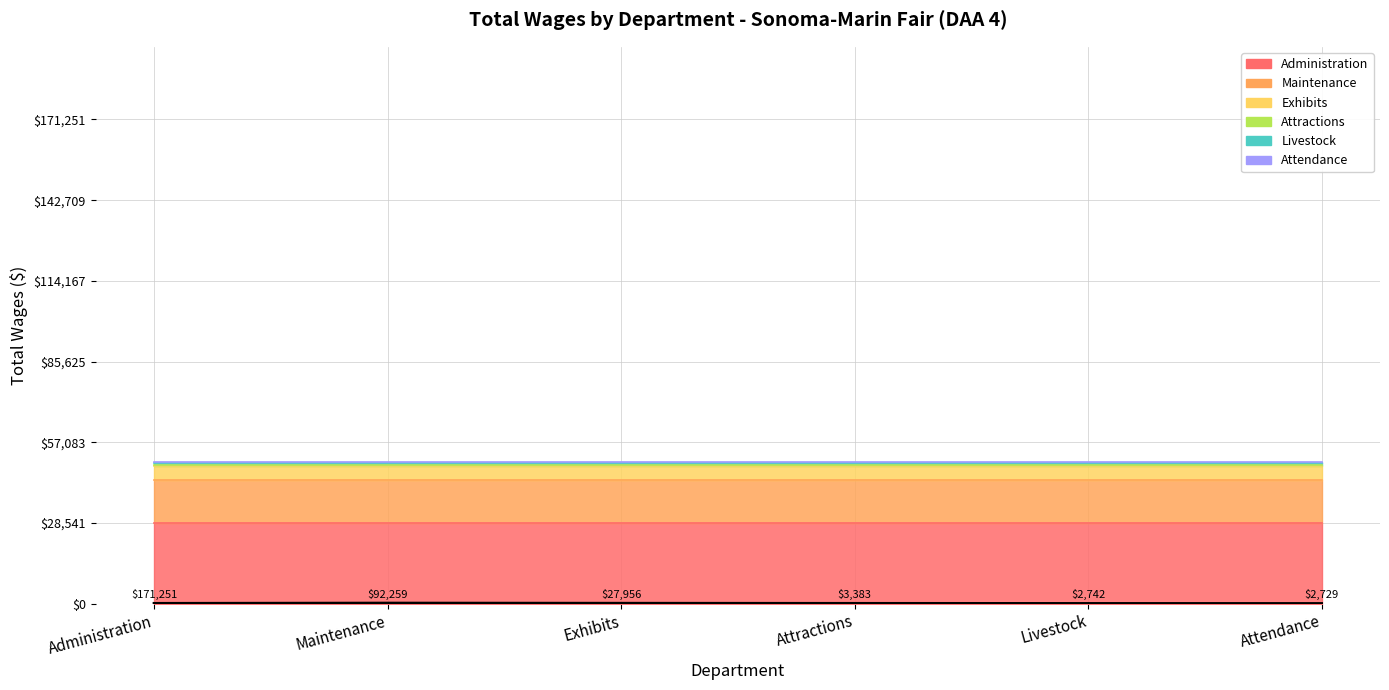

Is it true that the value at Maintenance is 70.7?

False